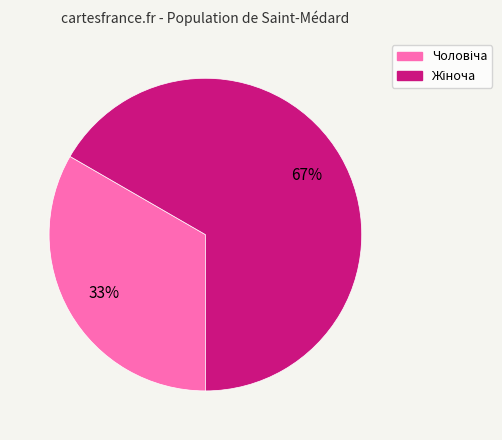

Is there a majority slice in this chart?

Yes